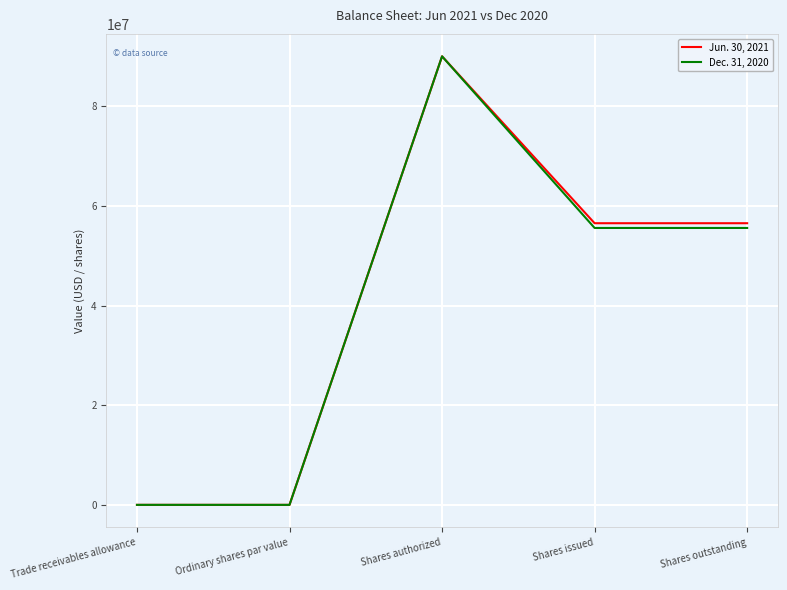

List the series in order of their overall mean, highest first.

Jun. 30, 2021, Dec. 31, 2020